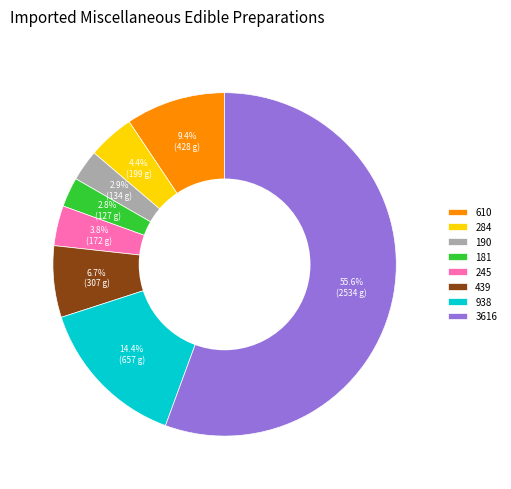

Combined, do 245 and 190 account for over 50%?

No